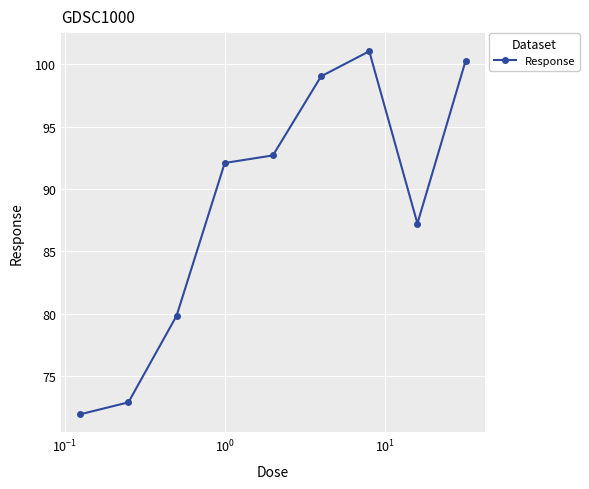

What is the greatest value displayed?

101.1